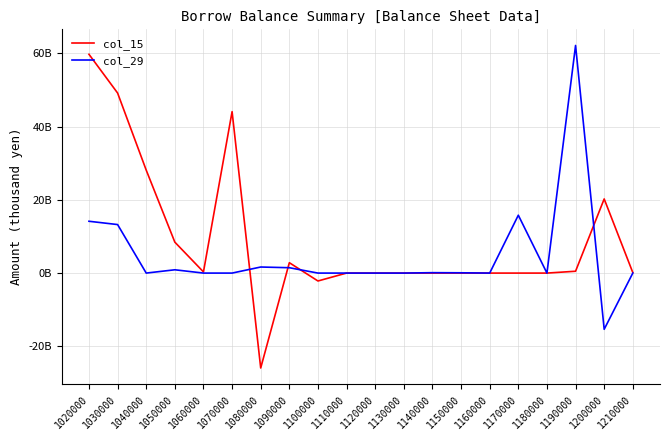

Which series ends up on top after the final intersection of col_29 and col_15?

col_15